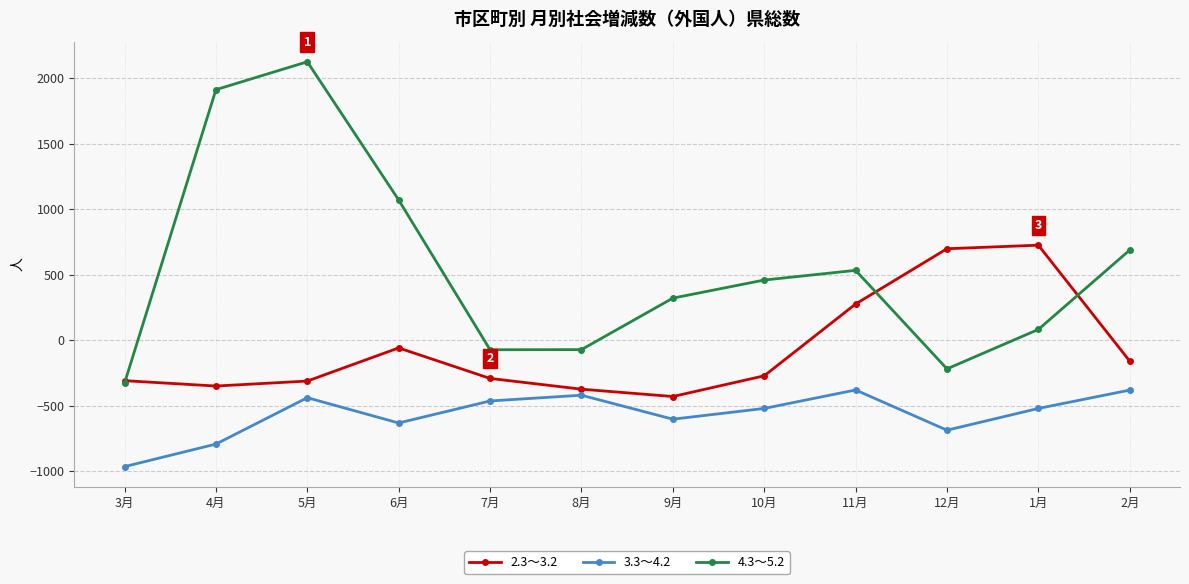

Rank the series by their average value, from highest to lowest.

4.3～5.2, 2.3～3.2, 3.3～4.2